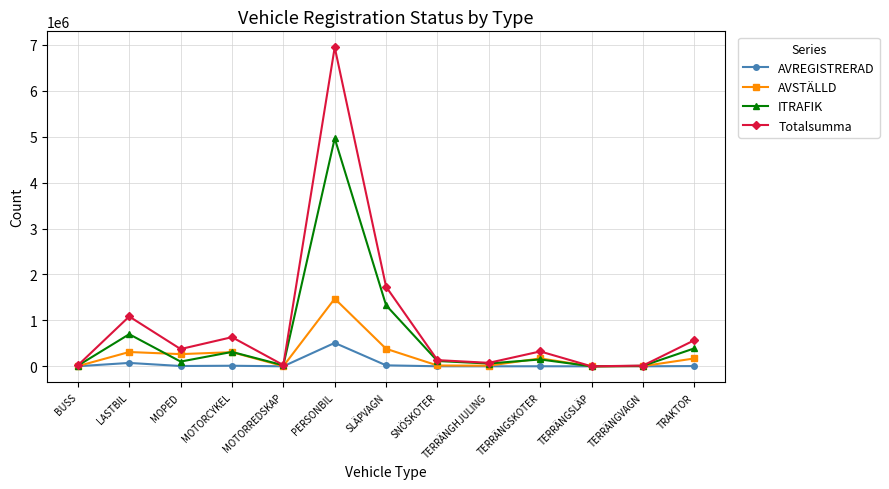

What is the label of the 8th point from the right?

PERSONBIL